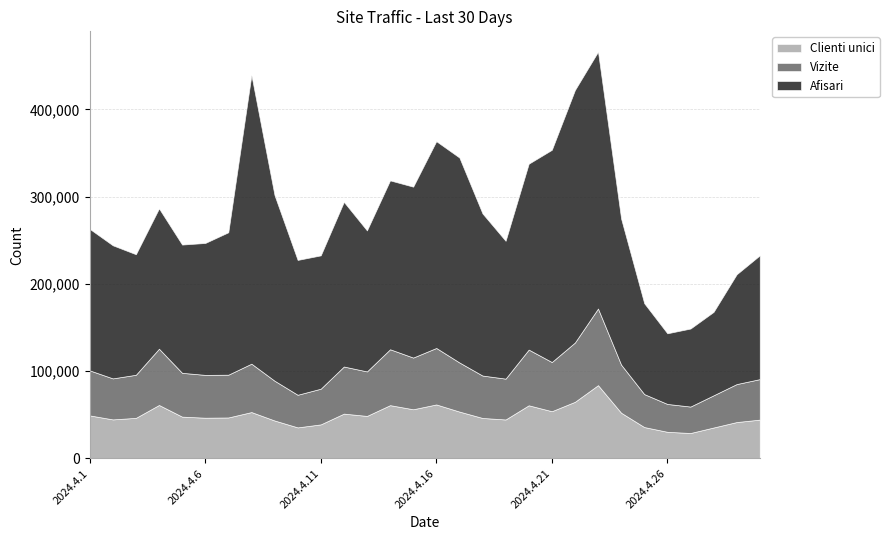

What is the minimum value for Clienti unici?

29096